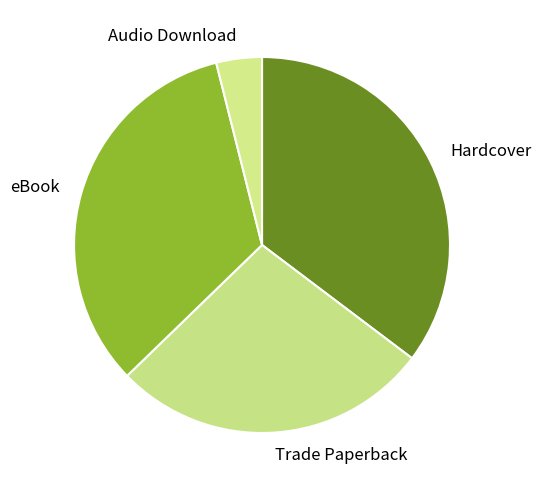

The eBook slice represents 33% of the pie. True or false?

True